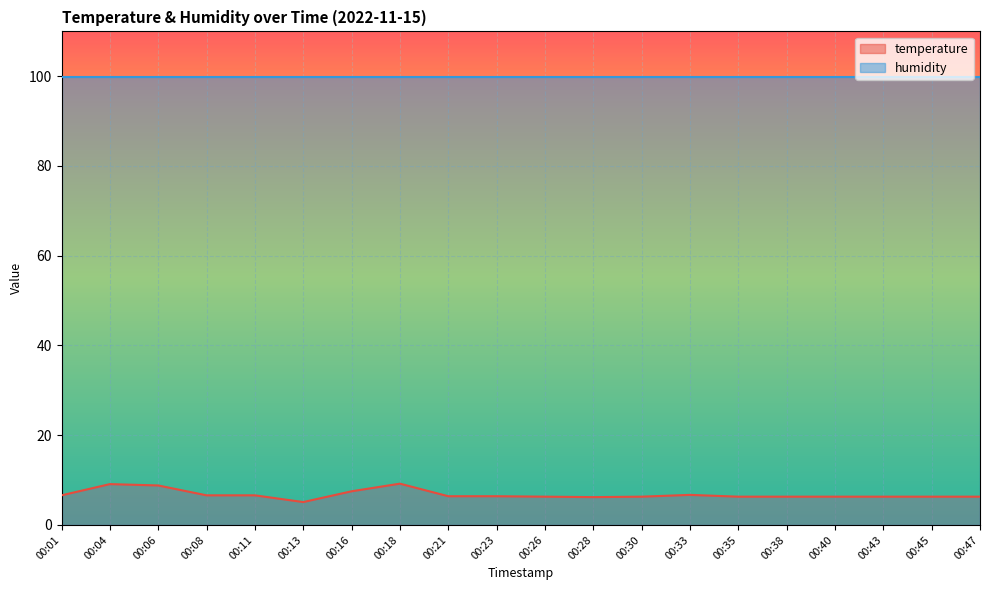

At which label does the data first exceed 6?

00:01